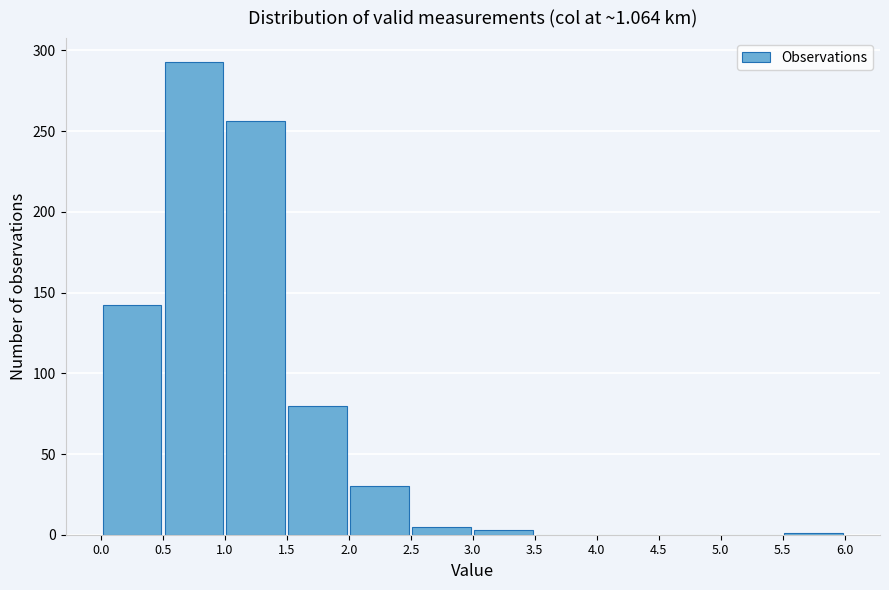

Which range on the x-axis has the tallest bar?

0.5 to 1.0